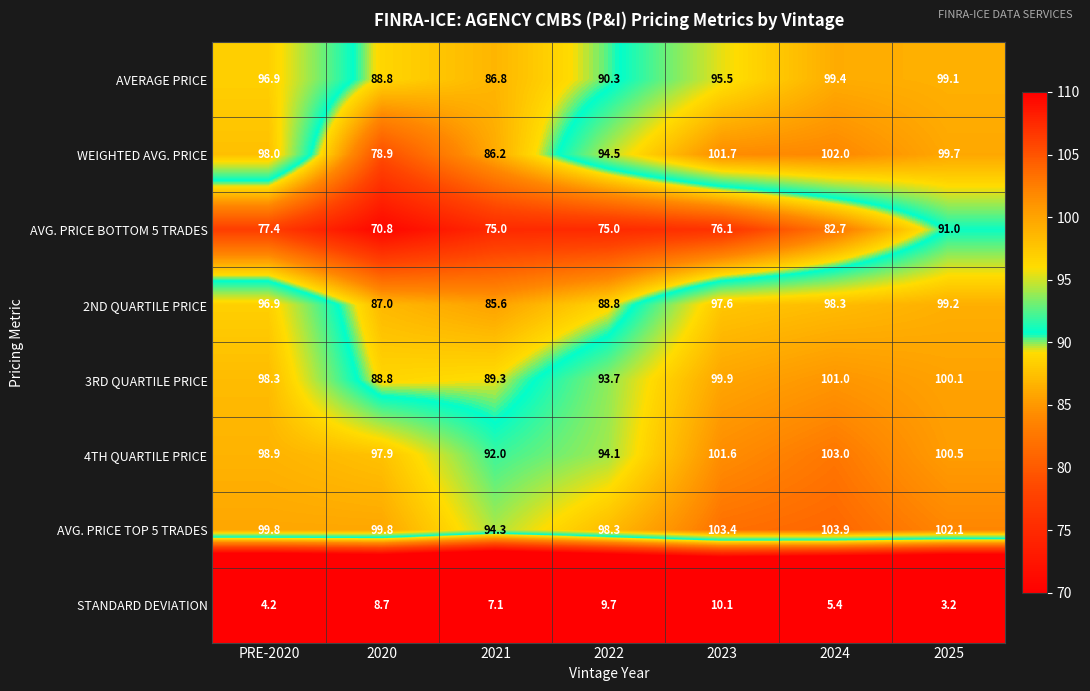

What value does the AVERAGE PRICE series have at 2023?

95.5